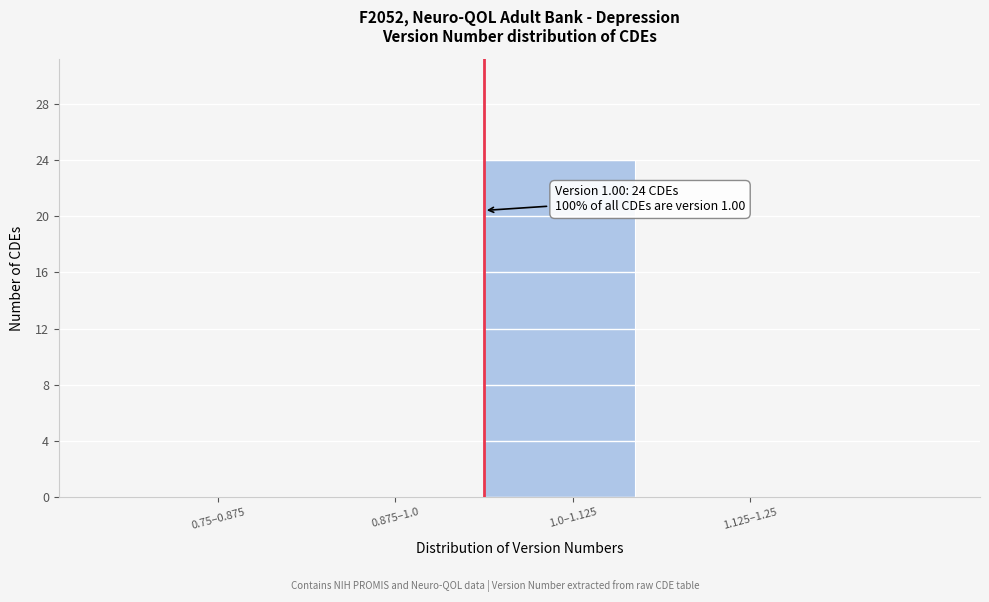

Reading right to left, extract all data points from this chart.

1.125–1.25=0	1.0–1.125=24	0.875–1.0=0	0.75–0.875=0